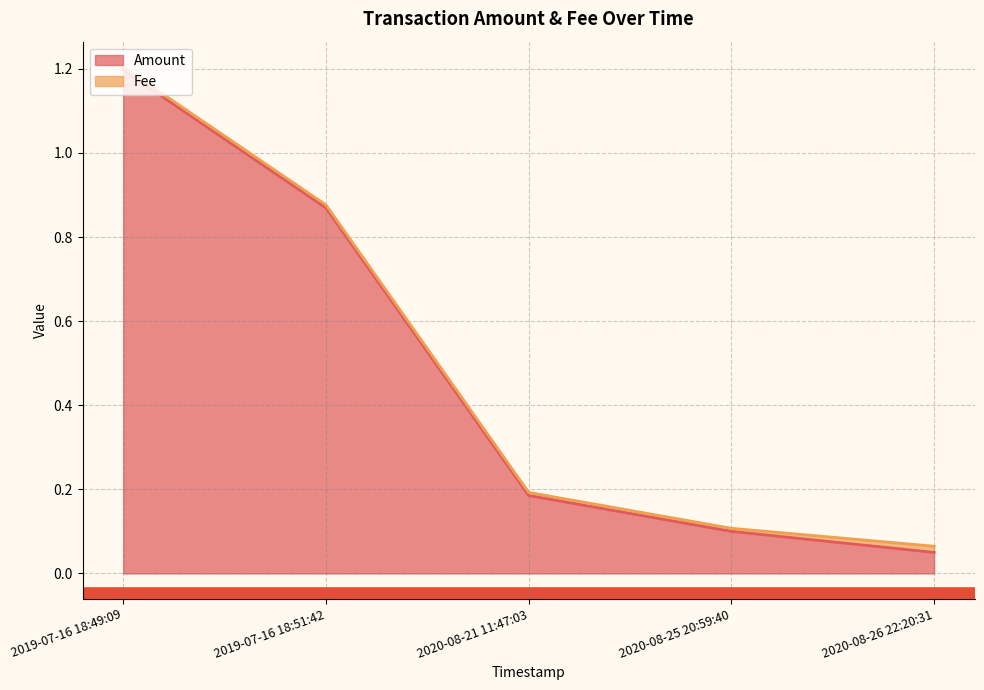

The chart shows a value of 0.1 at 2020-08-25 20:59:40. True or false?

True